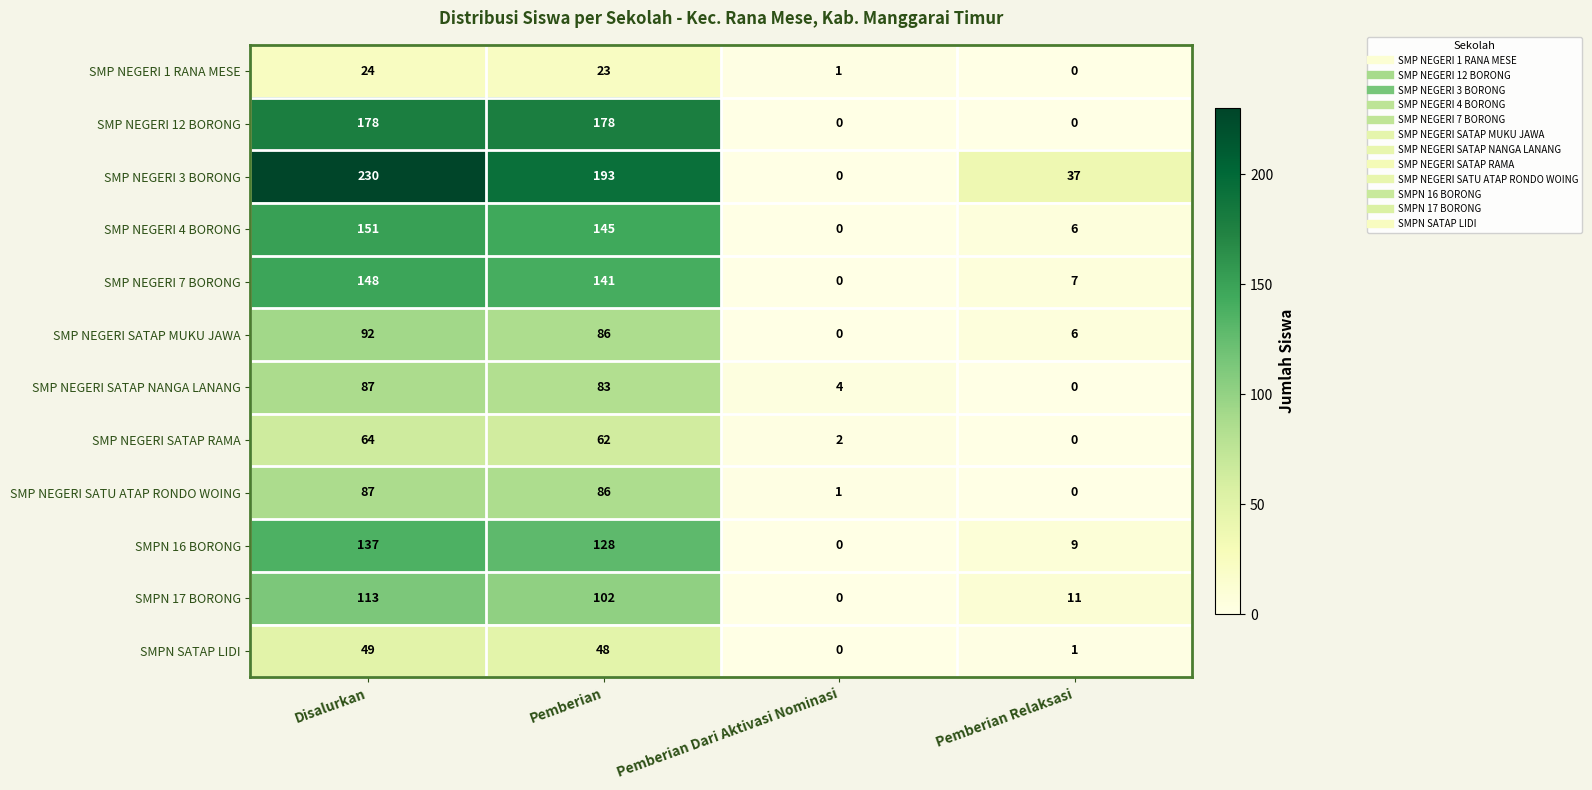

At which category is the sum across all series the highest?

Disalurkan